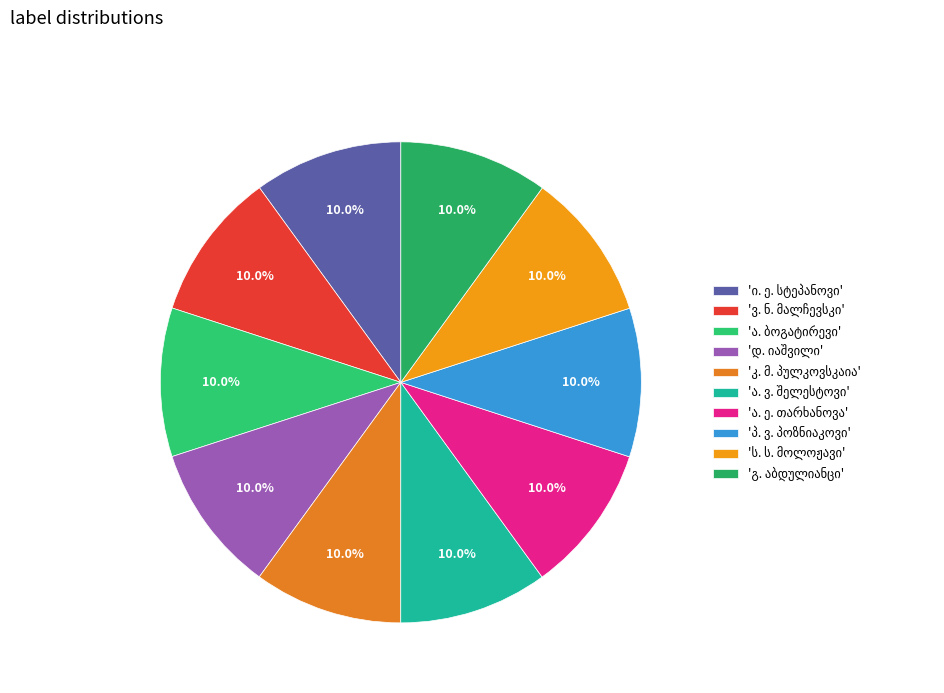

How many slices are in this pie chart?

10